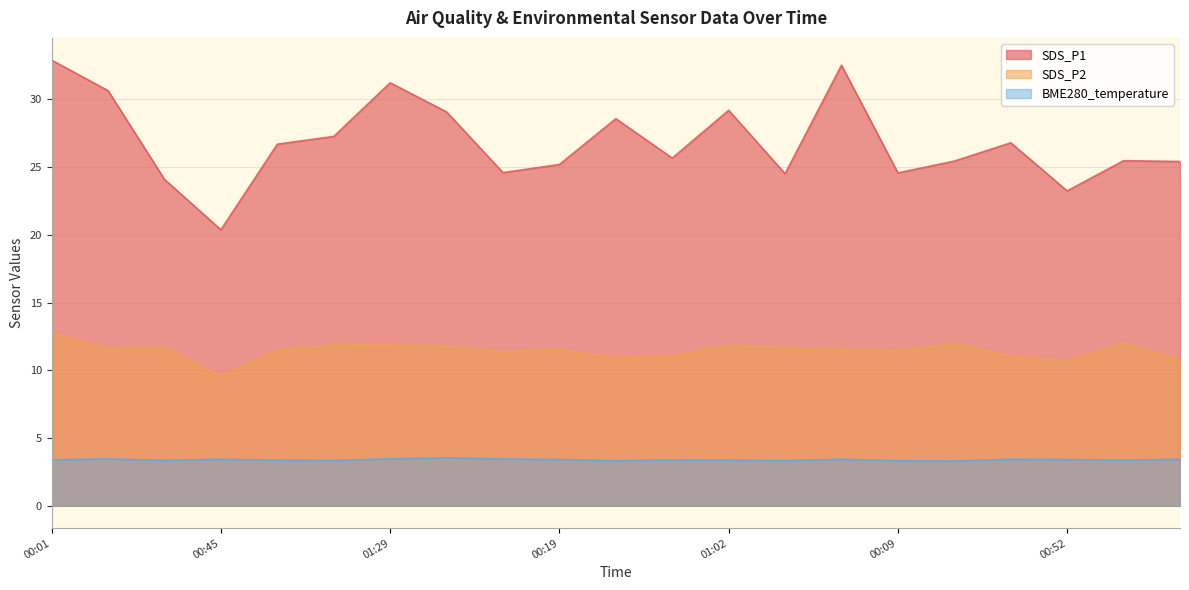

How many interior local valleys does the SDS_P2 series have?

6